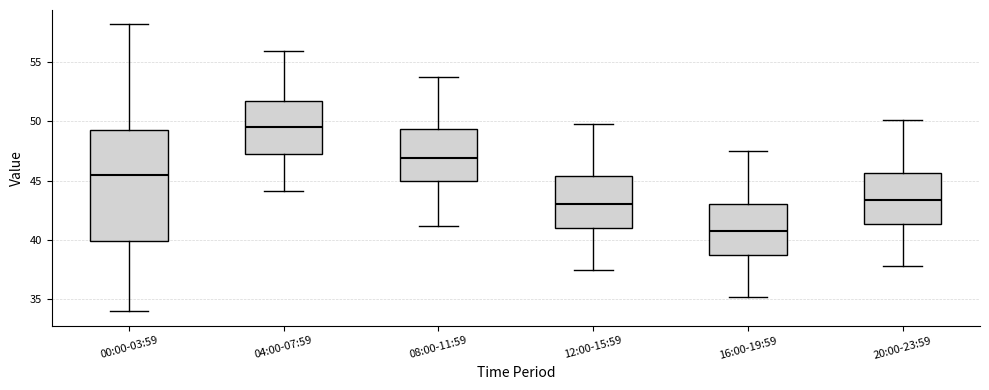

Comparing the boxes themselves (not the whiskers), which one is the tallest?

00:00-03:59